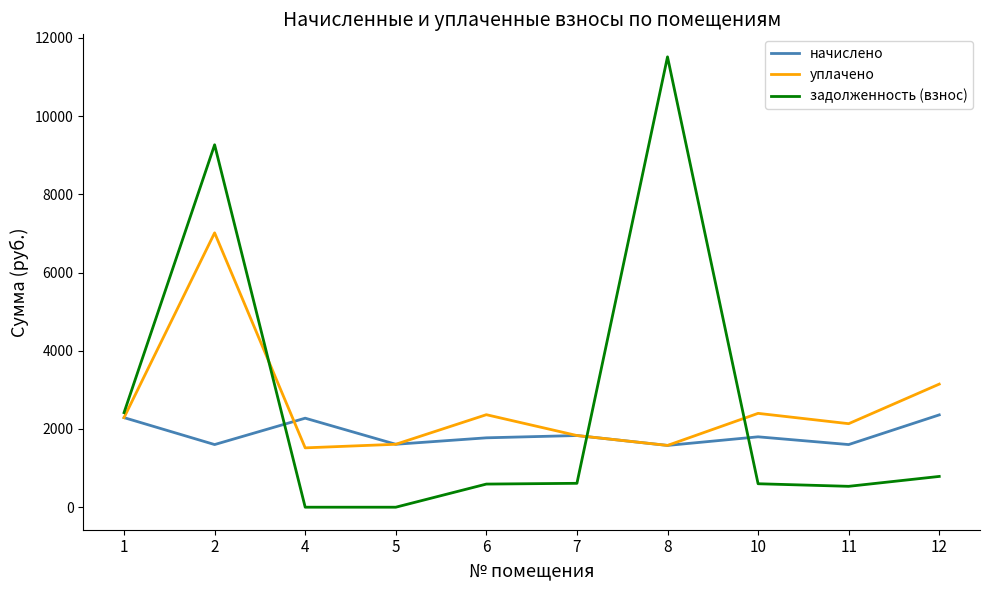

Is the value of уплачено at 12 greater than the value of начислено at 10?

Yes